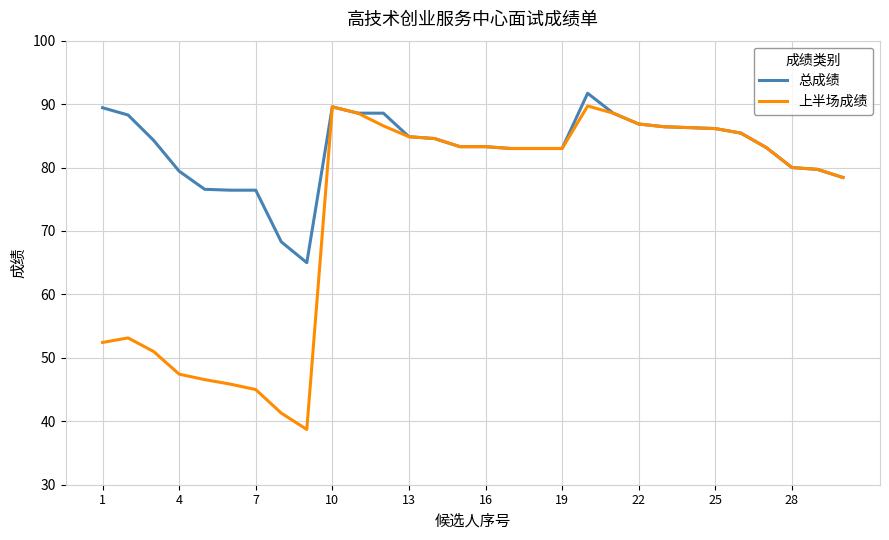

Which series has the widest spread of values?

上半场成绩